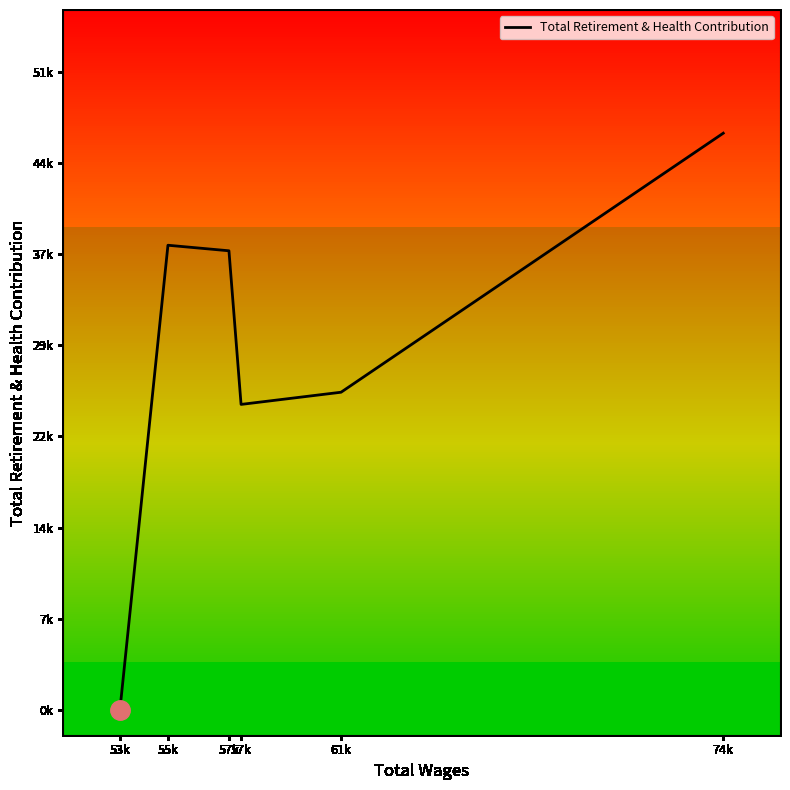

Rank the categories by value from lowest to highest.

53k, 57k, 61k, 57k, 55k, 74k